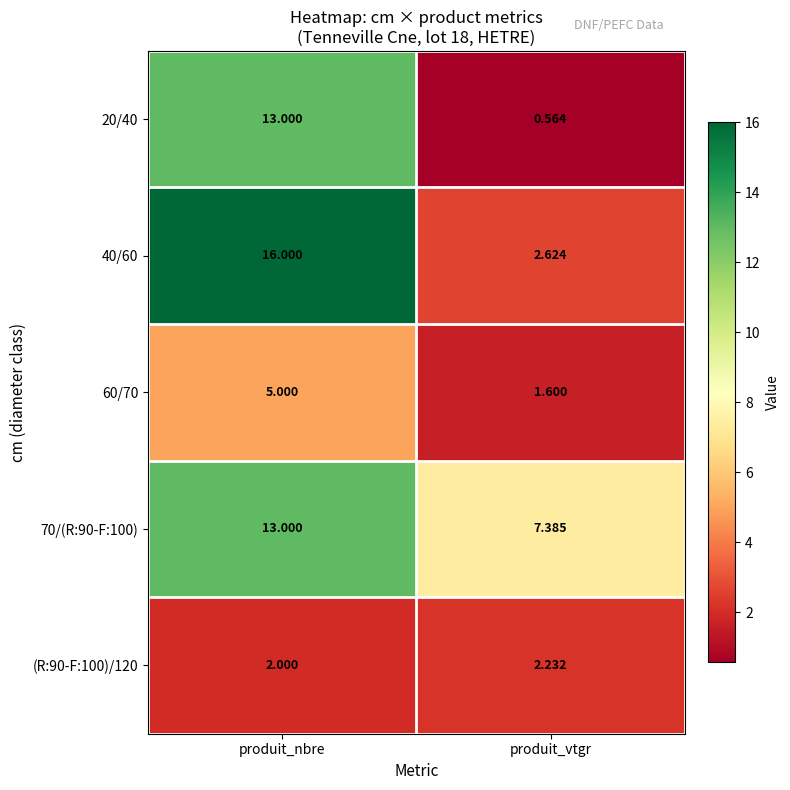

Rank the categories by 70/(R:90-F:100) value from highest to lowest.

produit_nbre, produit_vtgr